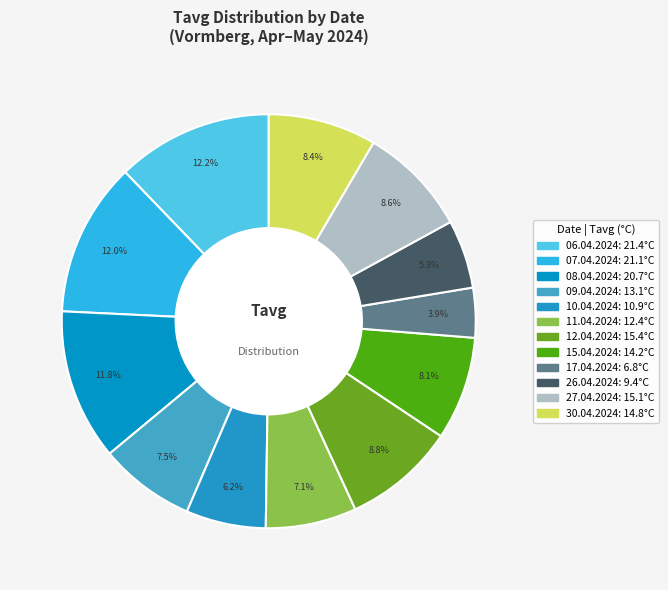

How many segments does this pie chart have?

12